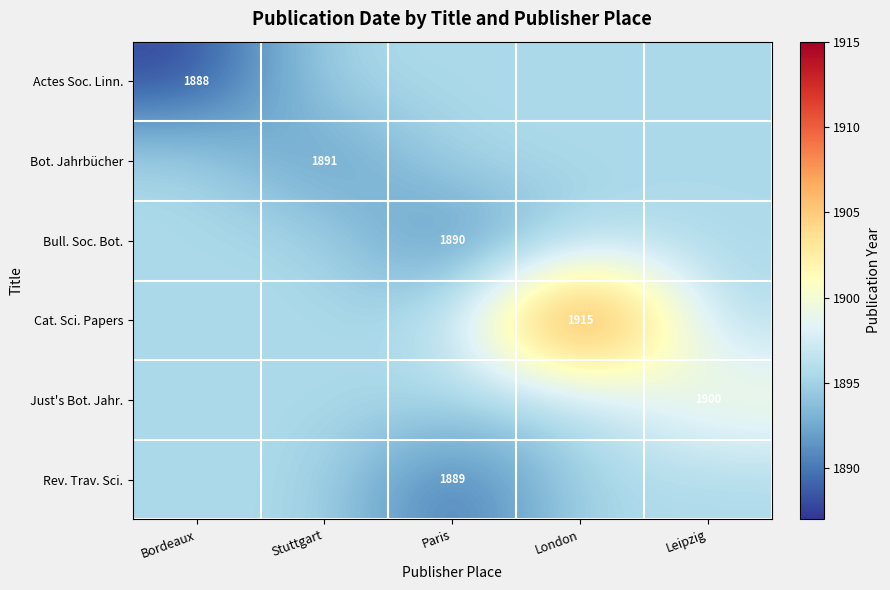

How many data points does each series have?

5